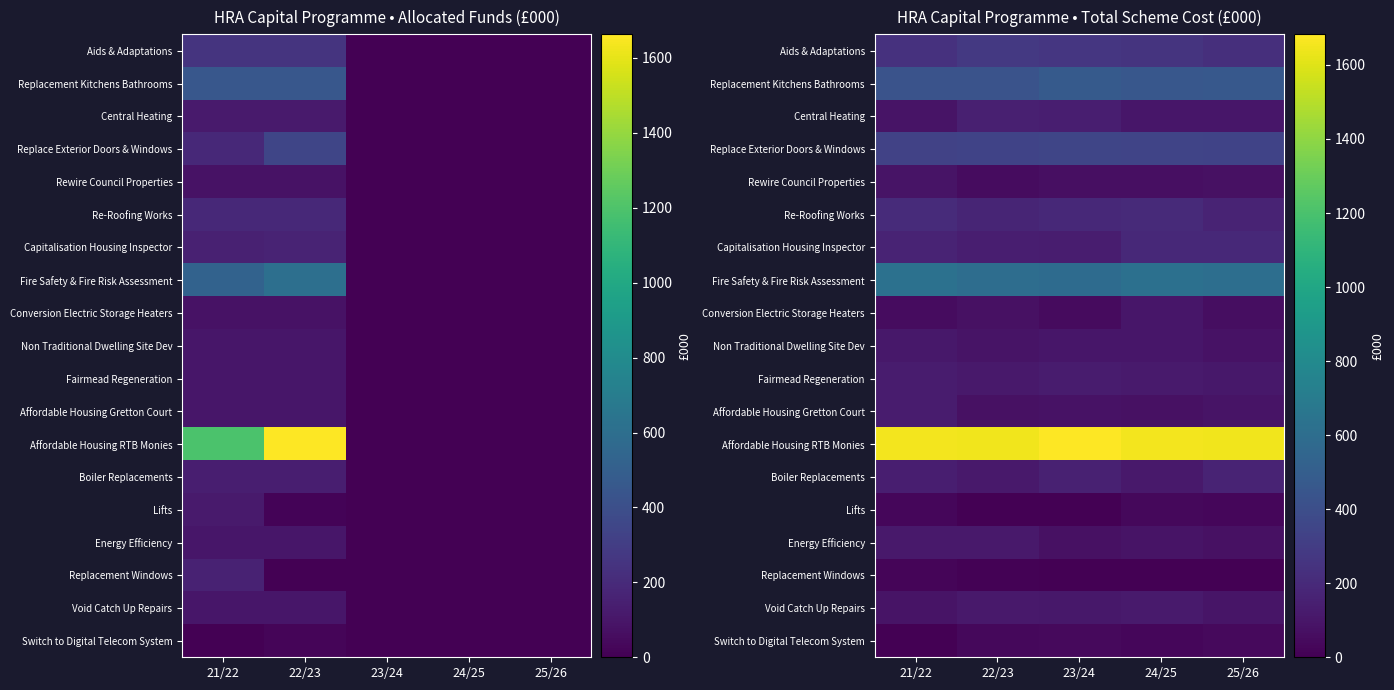

How many data points does each series have?

5